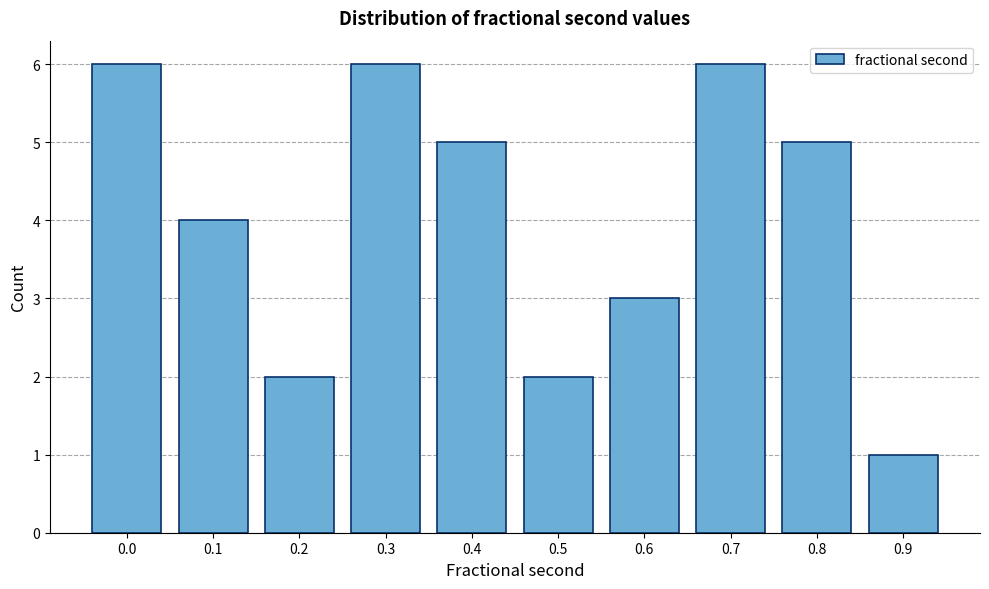

Reading left to right, extract all data points from this chart.

0.0=6	0.1=4	0.2=2	0.3=6	0.4=5	0.5=2	0.6=3	0.7=6	0.8=5	0.9=1